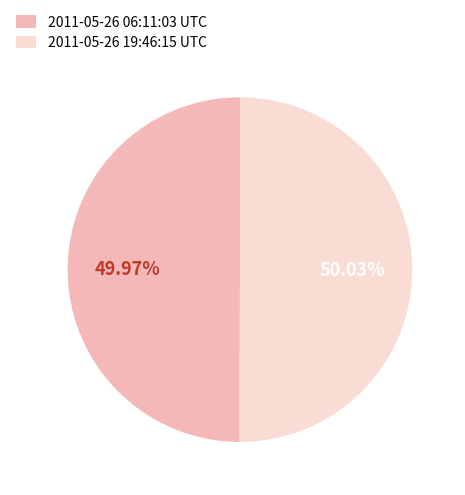

True or false: 2011-05-26 19:46:15 UTC accounts for 64% of the total.

False